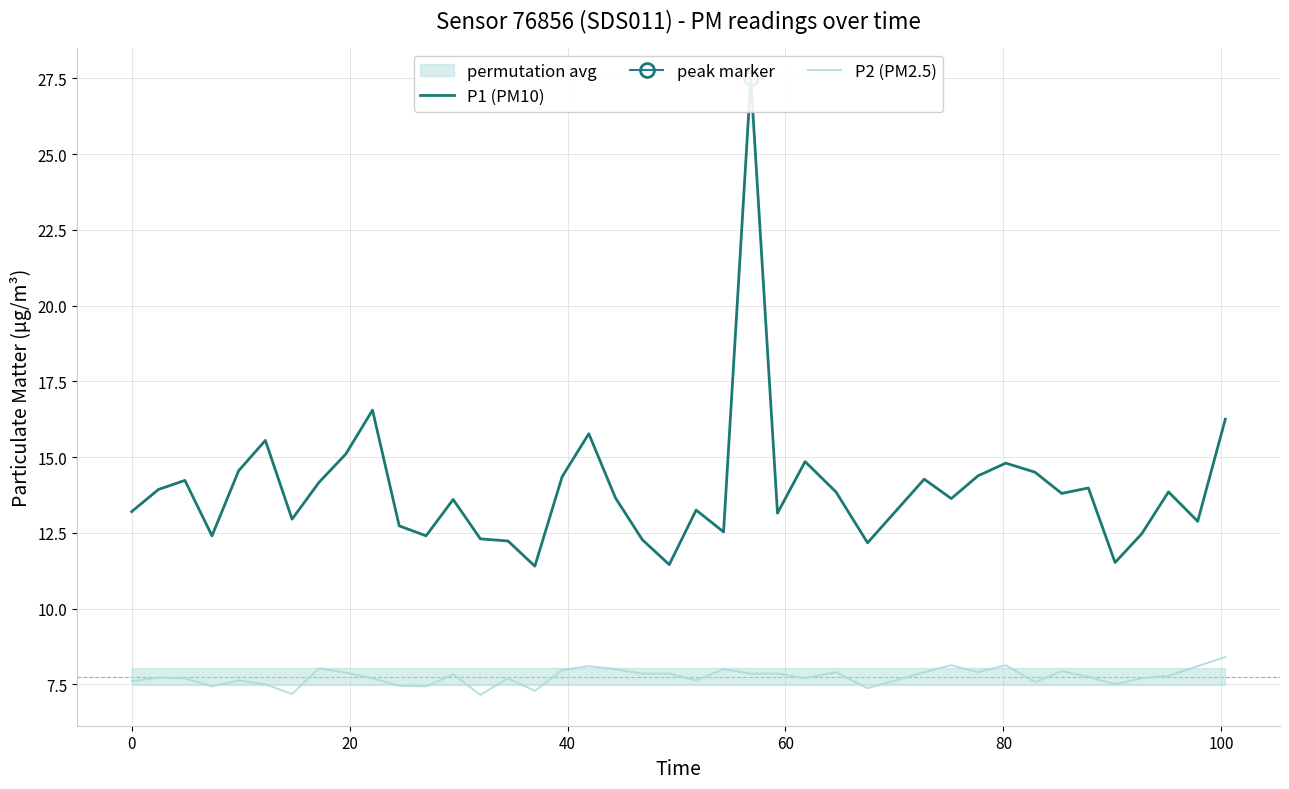

What is the average value of the P2 (PM2.5) series?

7.8